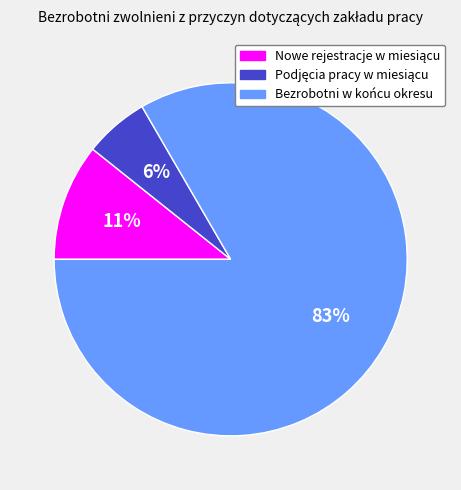

The Bezrobotni w końcu okresu slice represents 83% of the pie. True or false?

True